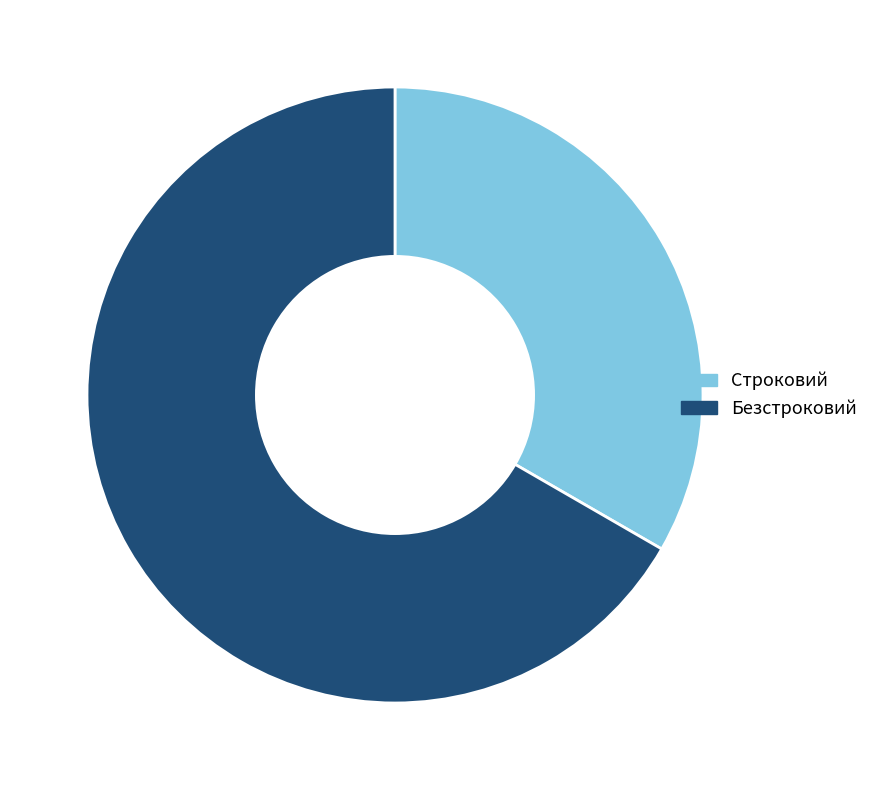

Is it true that Строковий is 33% of the pie?

True